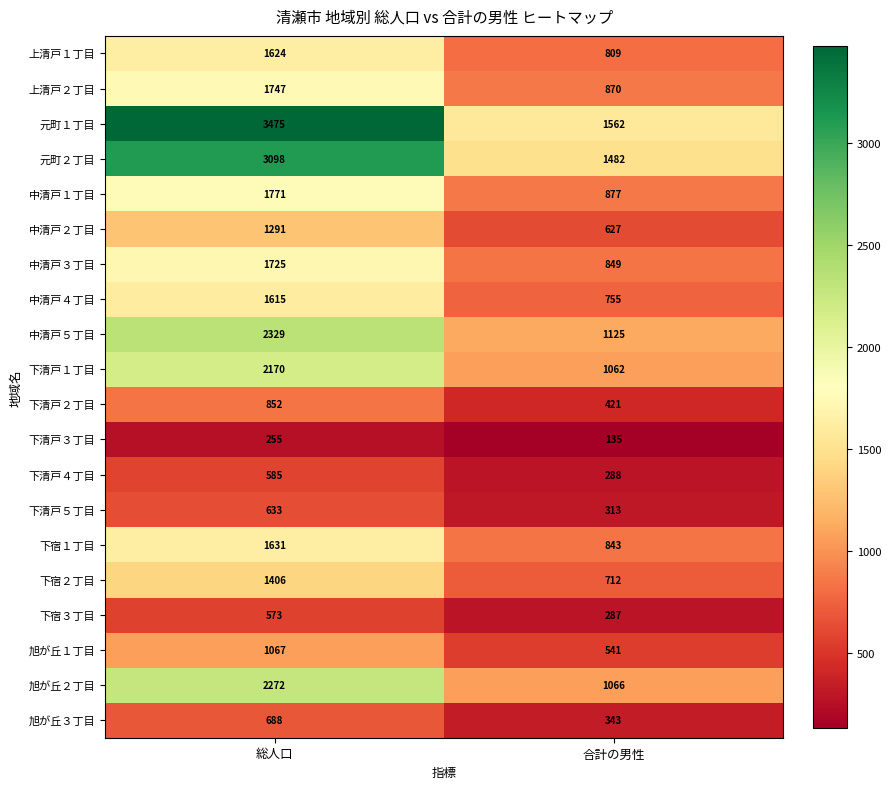

What value does the 中清戸３丁目 series have at 総人口, to the nearest 100?

1700